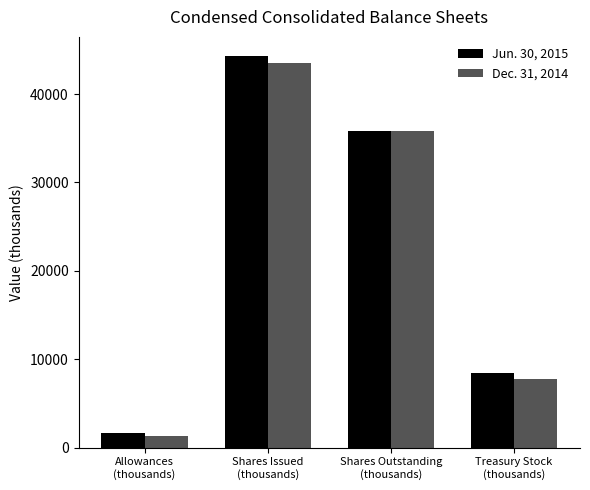

Rank the series by their maximum value, from lowest to highest.

Dec. 31, 2014, Jun. 30, 2015